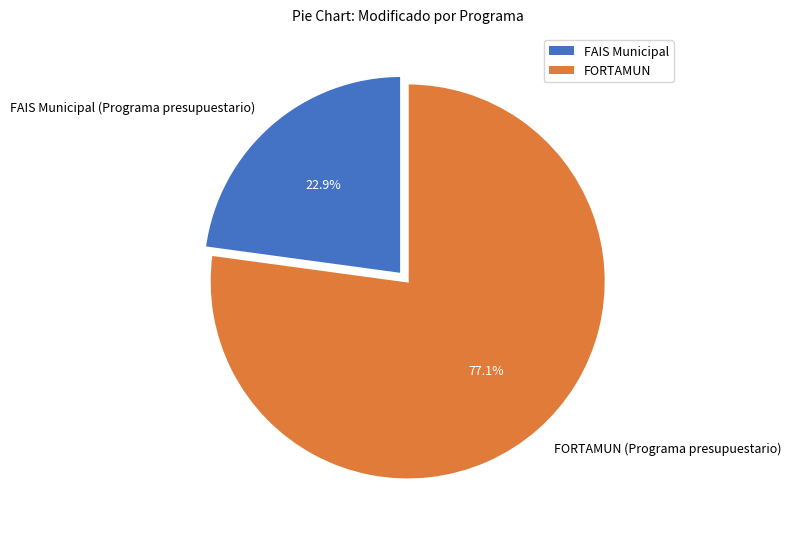

Which slice is the largest?

FORTAMUN (Programa presupuestario)